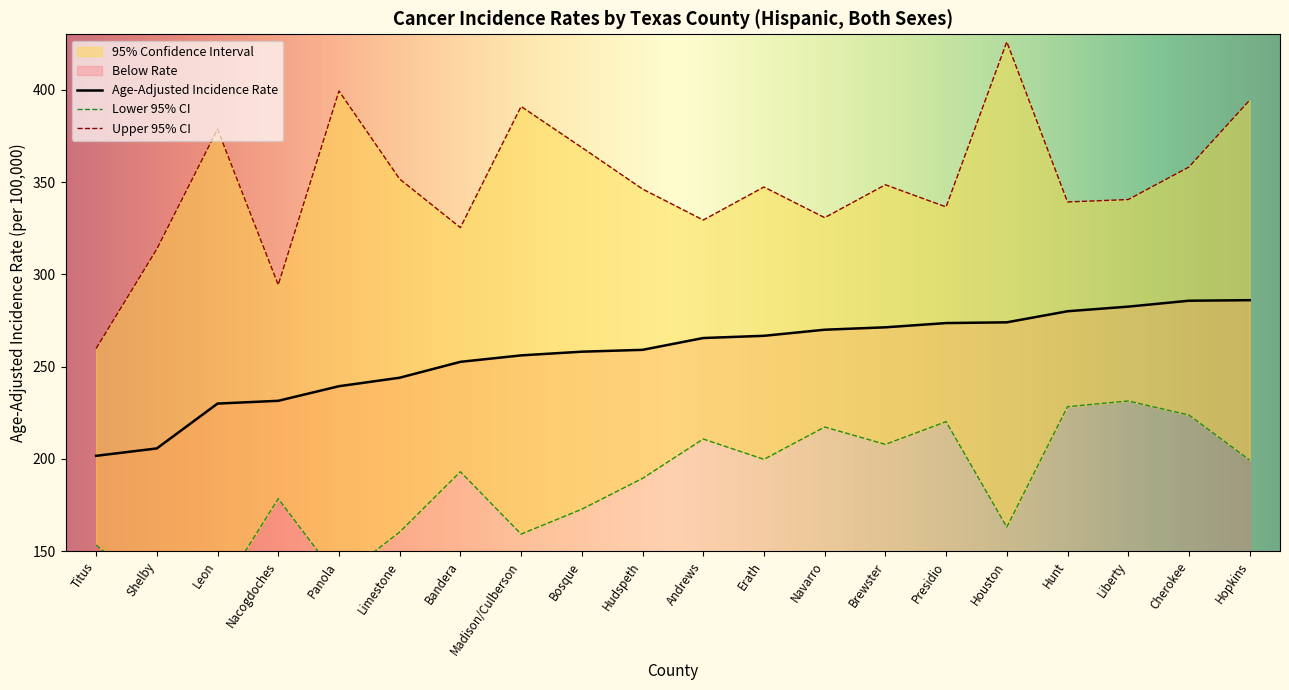

At which label does Age-Adjusted Incidence Rate first exceed 265?

Andrews